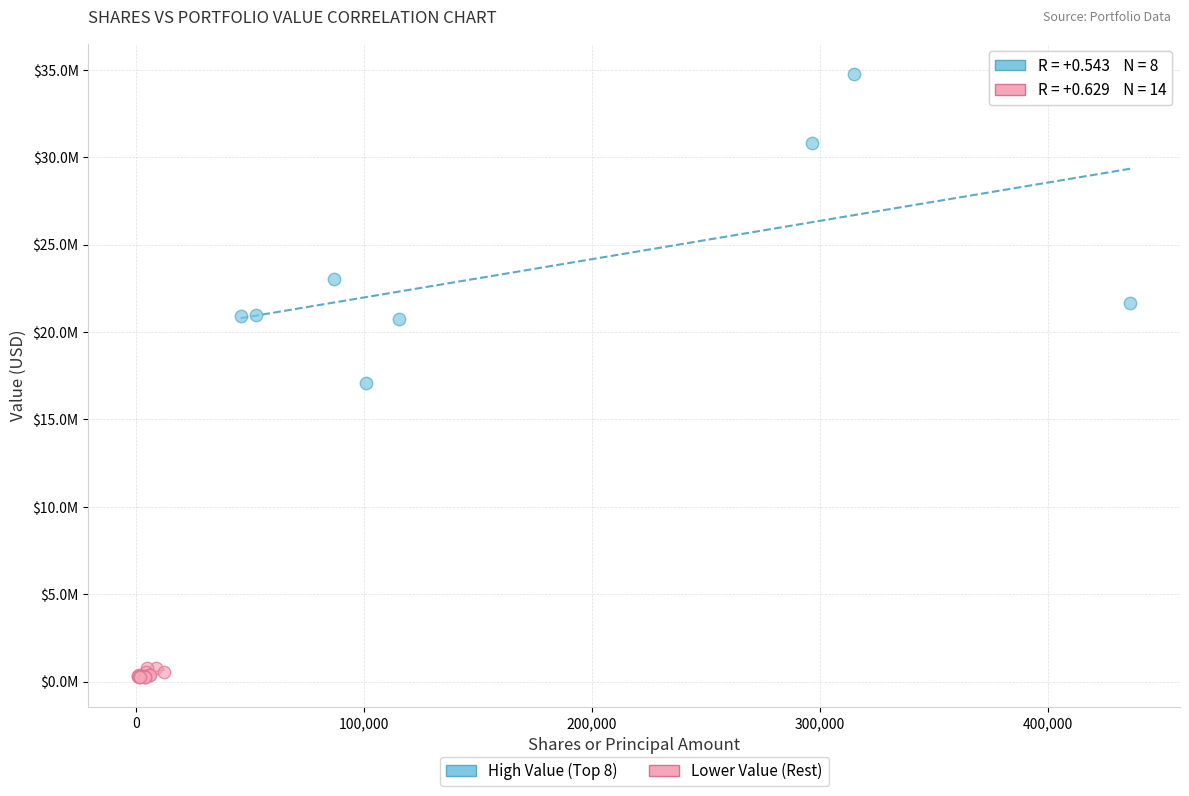

Which series reaches the maximum Y coordinate?

High Value (Top 8)